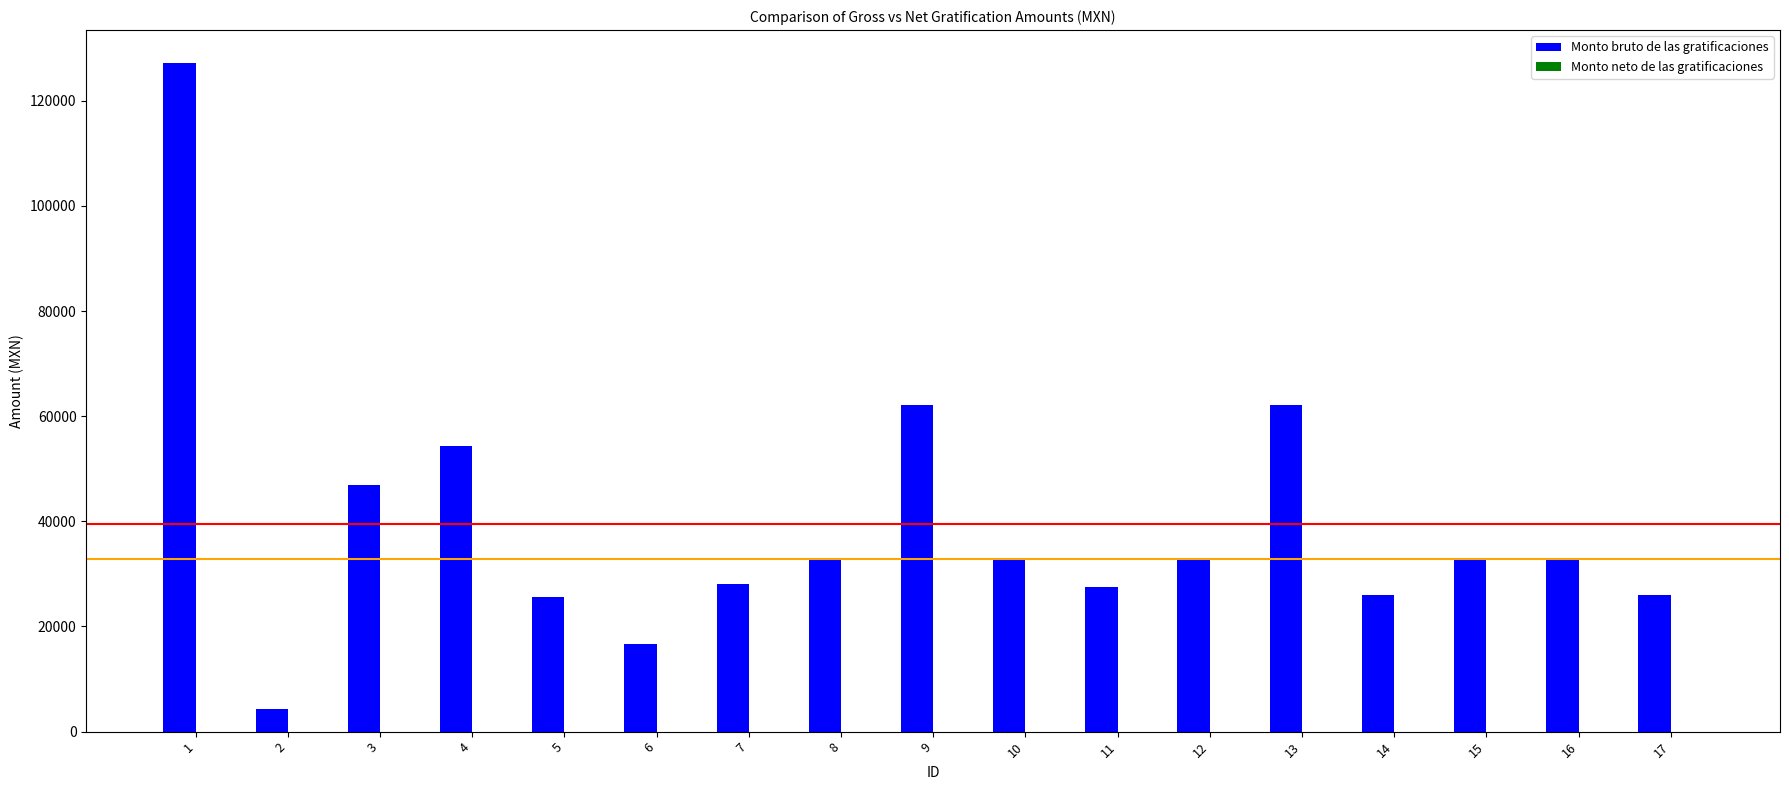

What is the smallest value displayed?

4351.4